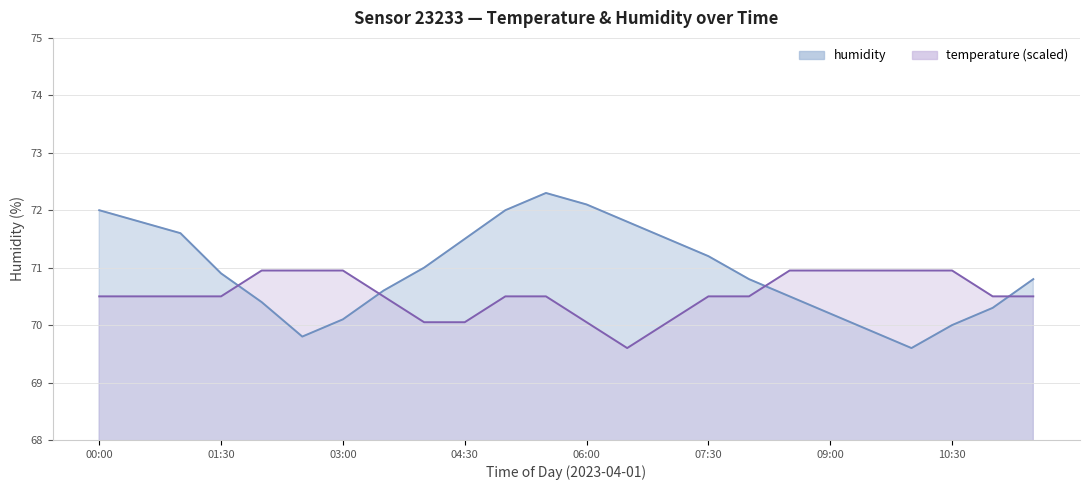

Where is the first local minimum for humidity?

02:30